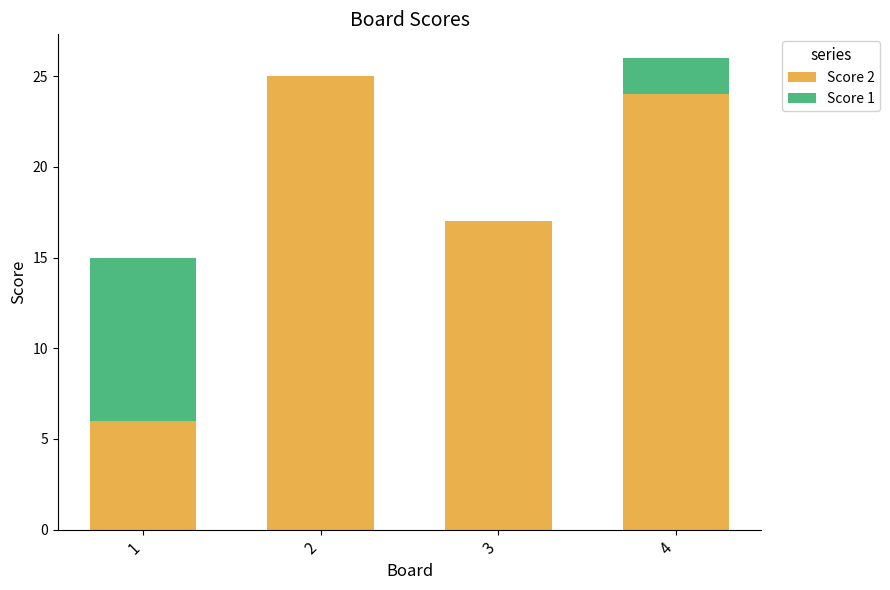

Where is Score 2 nearest to the value 15?

3